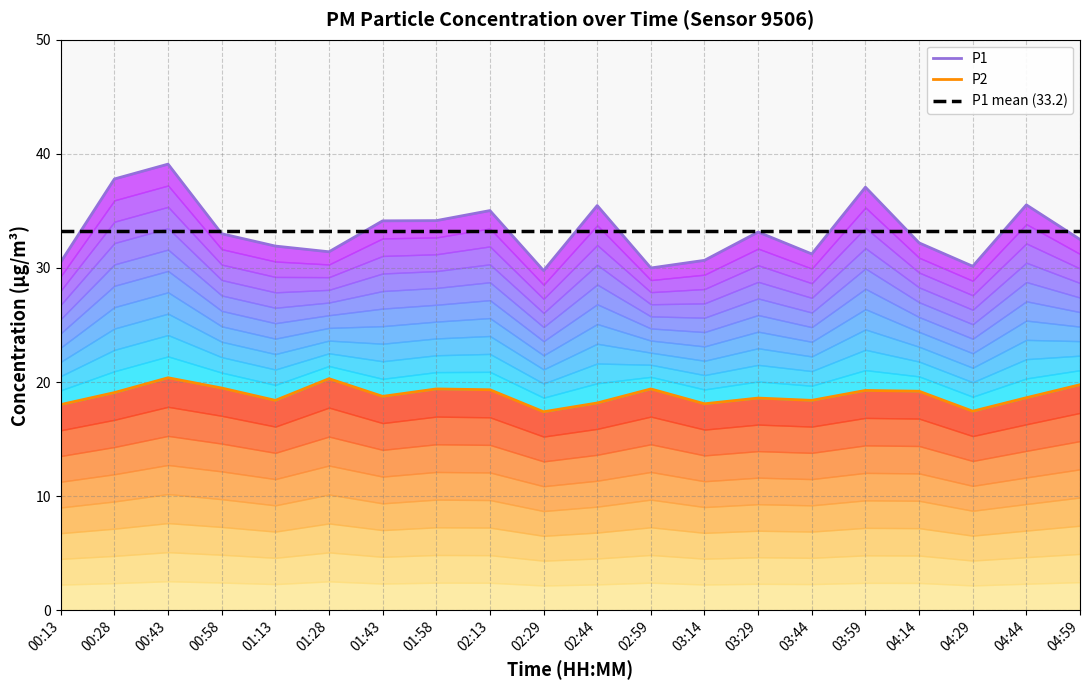

What is the label of the 17th point from the left?

04:14